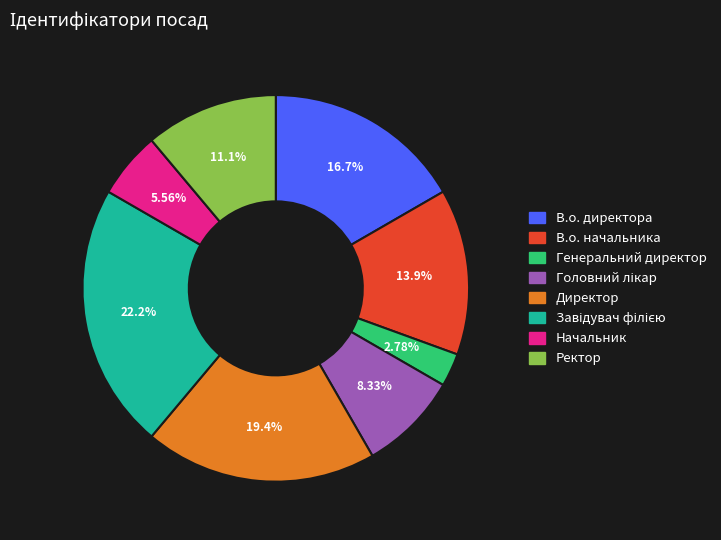

To the nearest percent, what percentage of the pie is Ректор?

11%